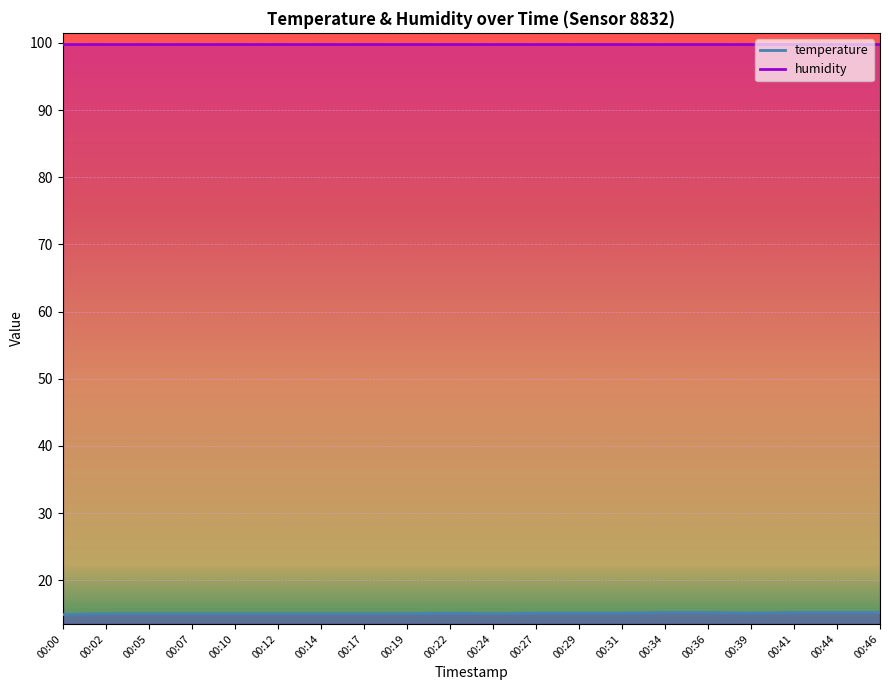

How many interior local peaks (higher than both neighbors) does the data have?

1